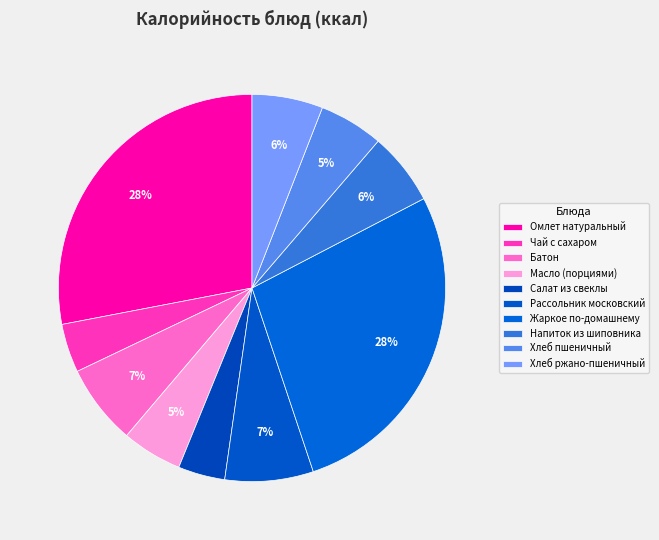

What portion of the pie excludes Хлеб ржано-пшеничный?

94.1%